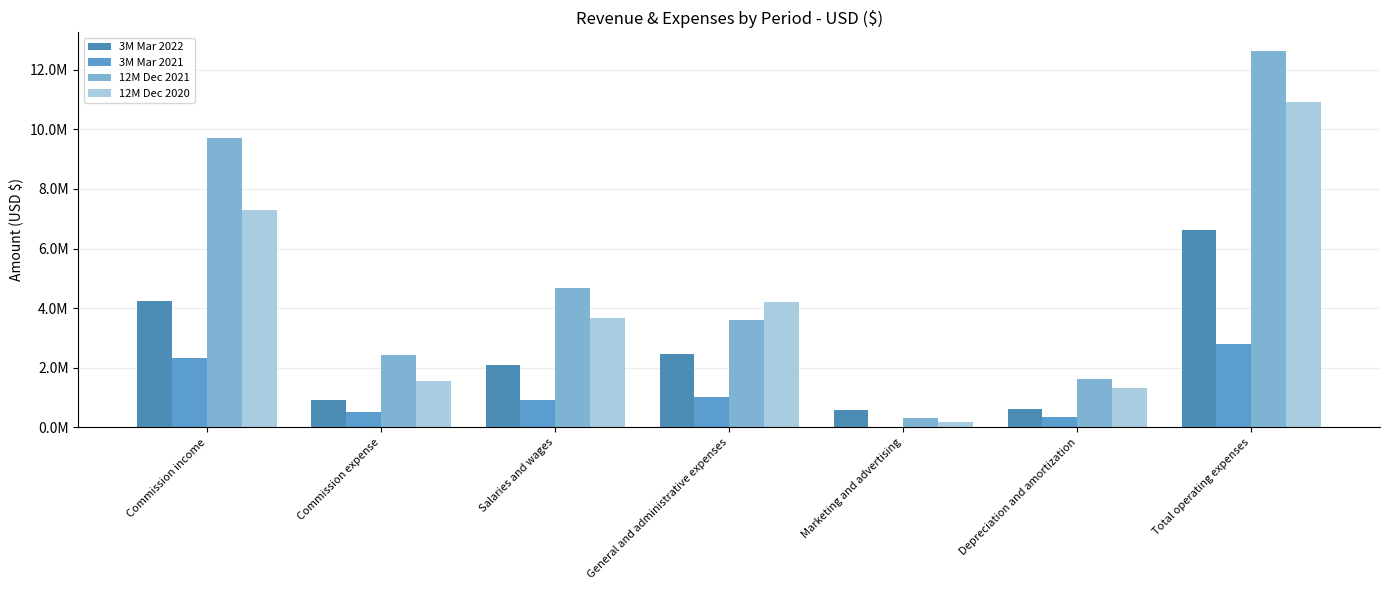

Does the chart contain stacked bars?

No